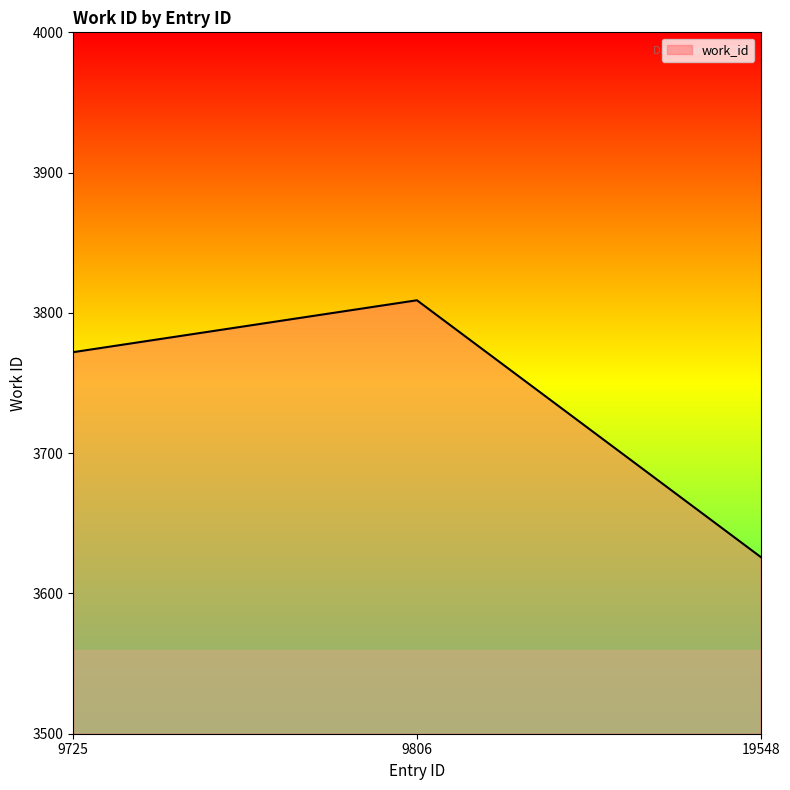

List the labels in order of value, smallest first.

19548, 9725, 9806